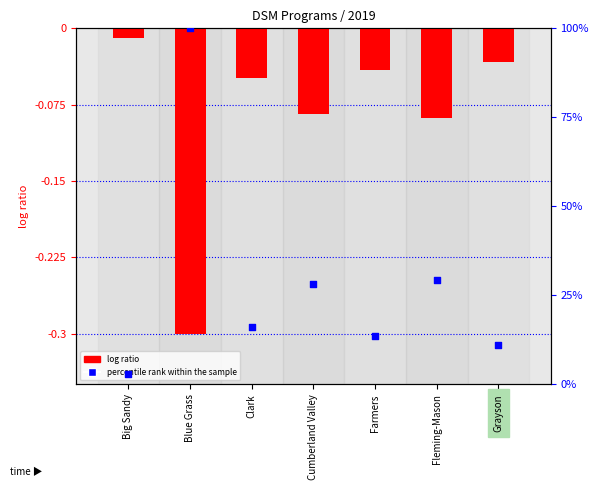

Which series contains the highest Y value?

percentile rank within the sample